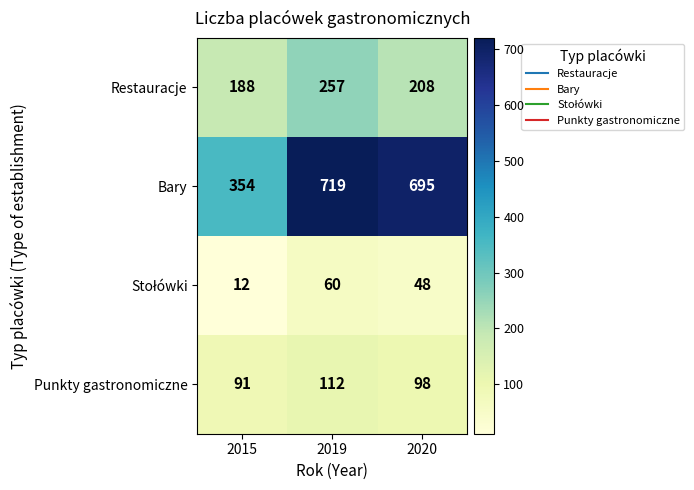

What is the sum of the Bary values at 2020 and 2019?

1414